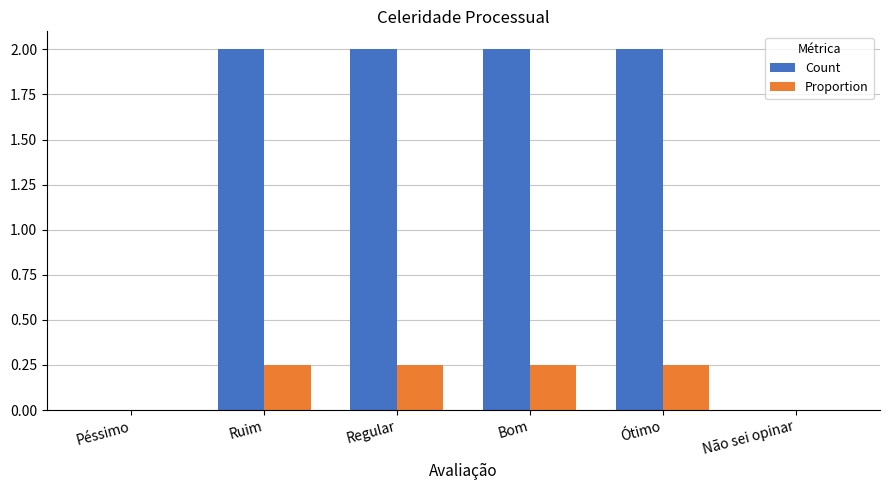

The value of Count at Regular is 2.9. True or false?

False